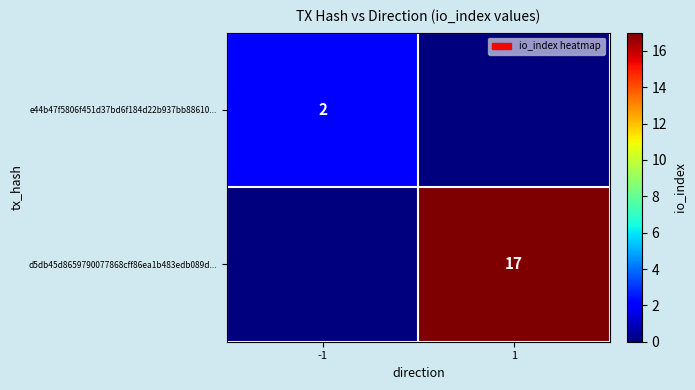

Is the value of e44b47f5806f451d37bd6f184d22b937bb88610... at -1 greater than the value of d5db45d8659790077868cff86ea1b483edb089d... at 1?

No